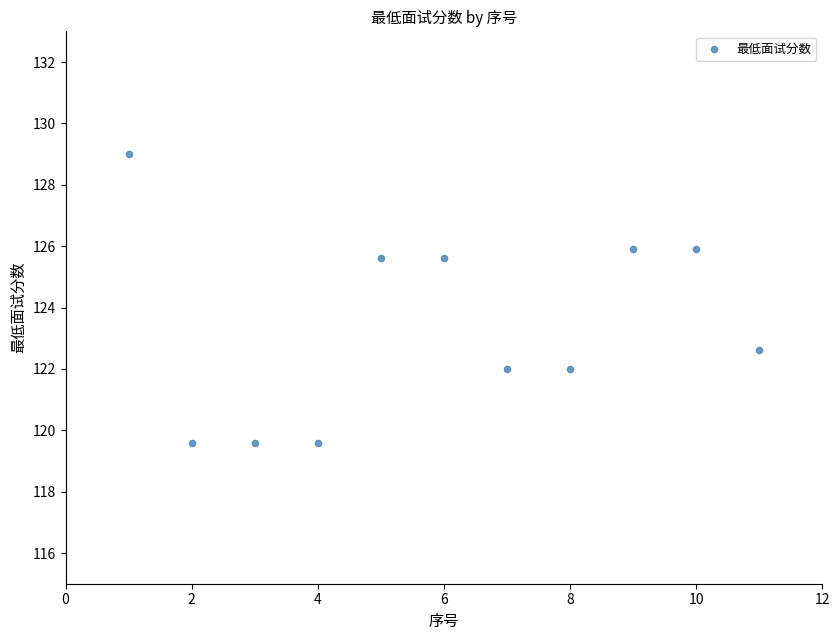

What is the average X value?

6.0